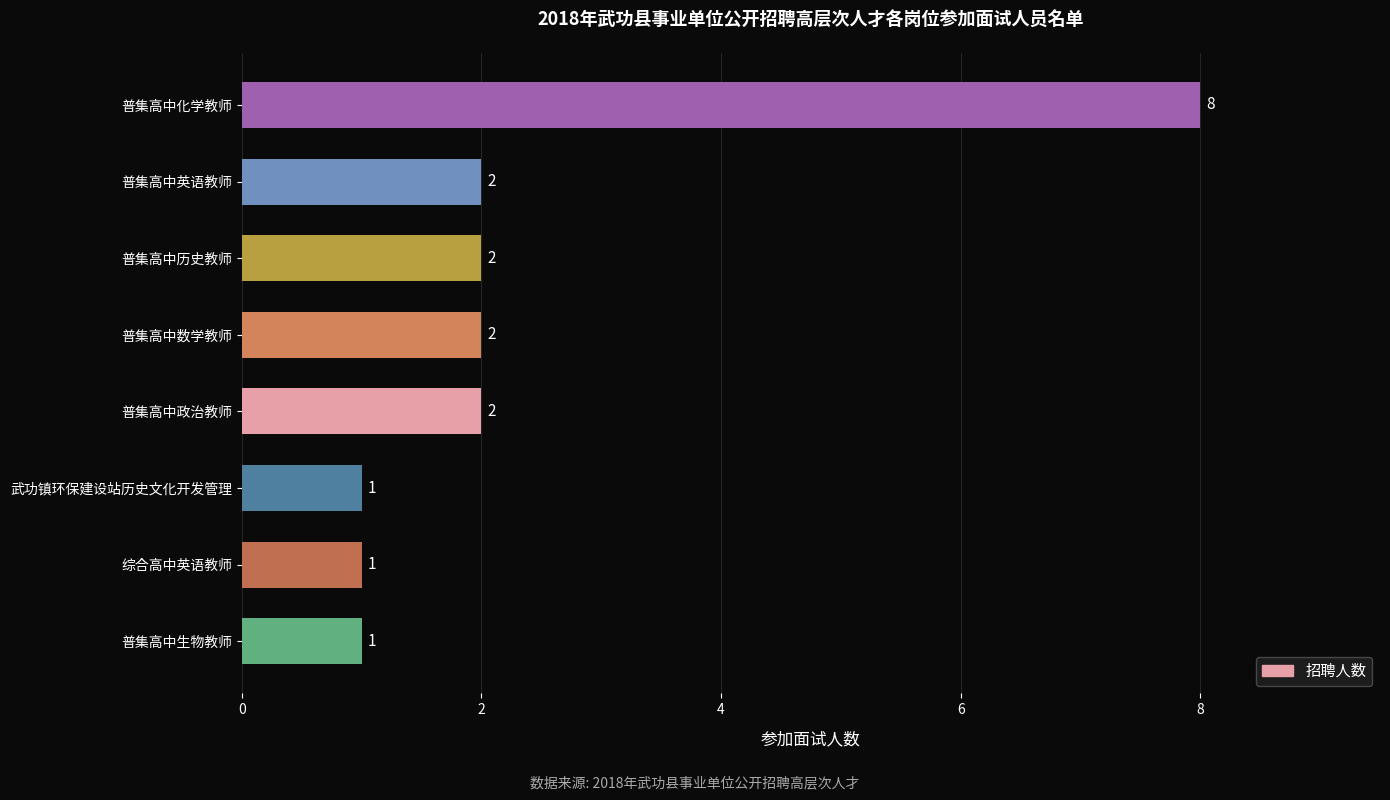

What is the difference between the maximum and second lowest values?

7